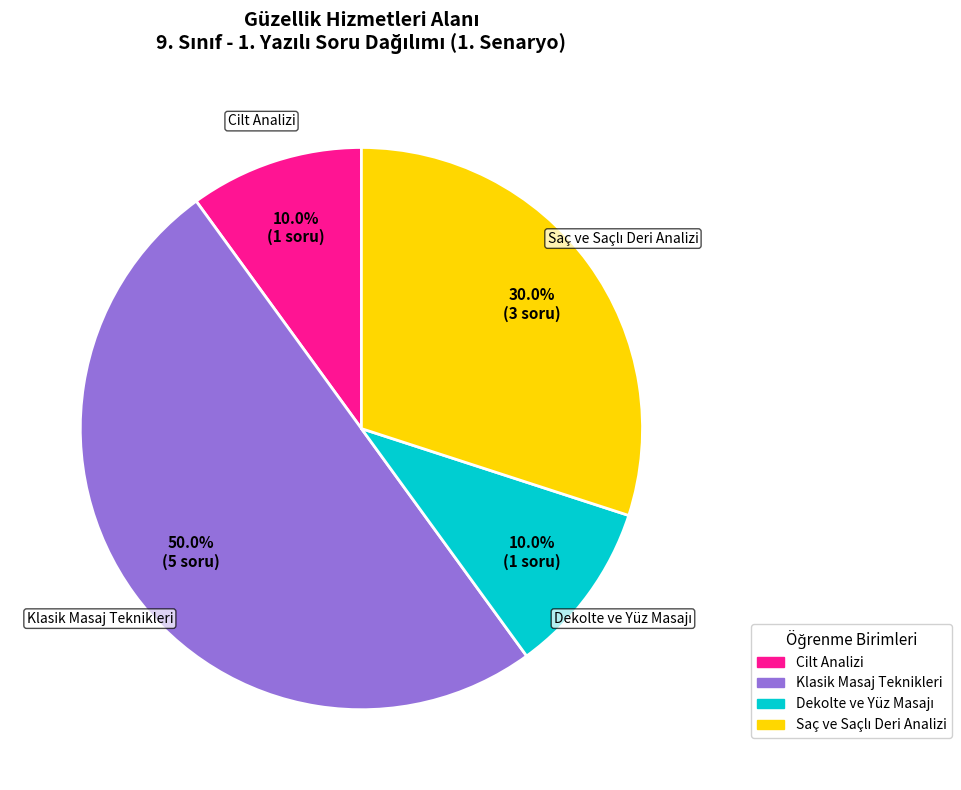

Is there any slice that represents more than half of the pie?

No